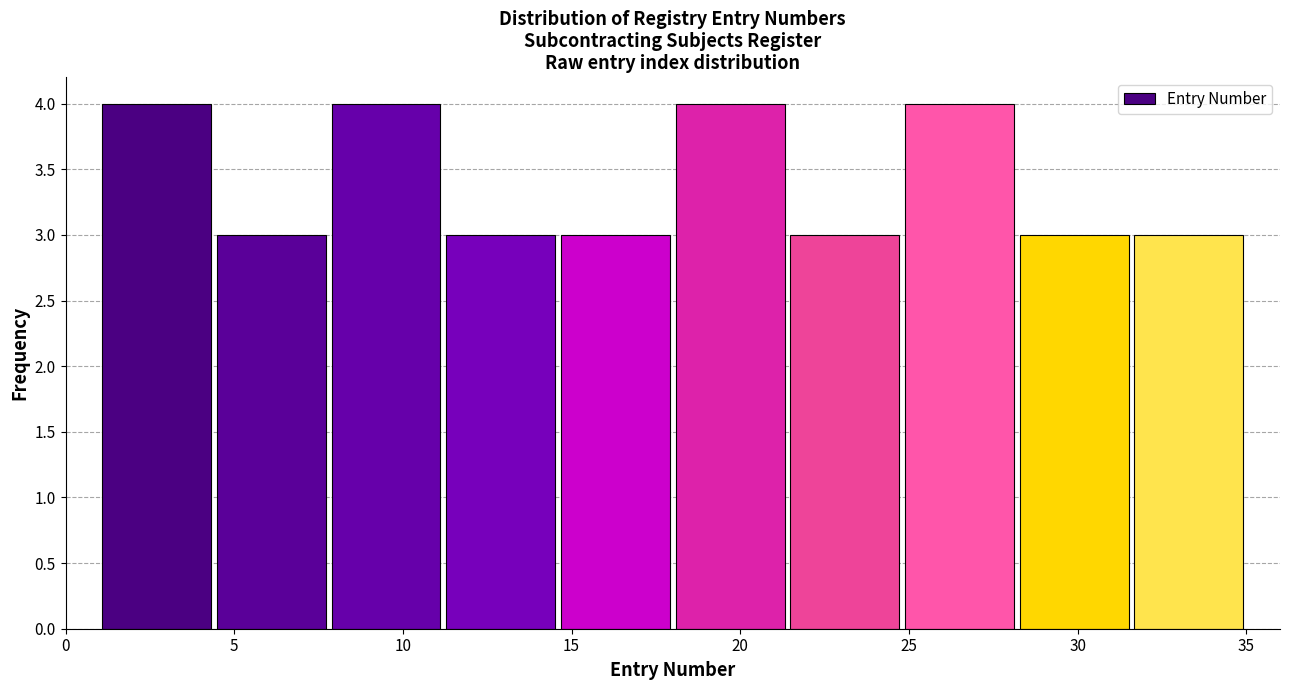

Reading left to right, transcribe this chart: for each bar, give the range it covers on the x-axis and its height. Neither the bar edges nor the heights are printed on the chart, so give them approximately, as read against the axes.

1.0 to 4.4: 4
4.4 to 7.8: 3
7.8 to 11.2: 4
11.2 to 14.6: 3
14.6 to 18.0: 3
18.0 to 21.4: 4
21.4 to 24.8: 3
24.8 to 28.2: 4
28.2 to 31.6: 3
31.6 to 35.0: 3